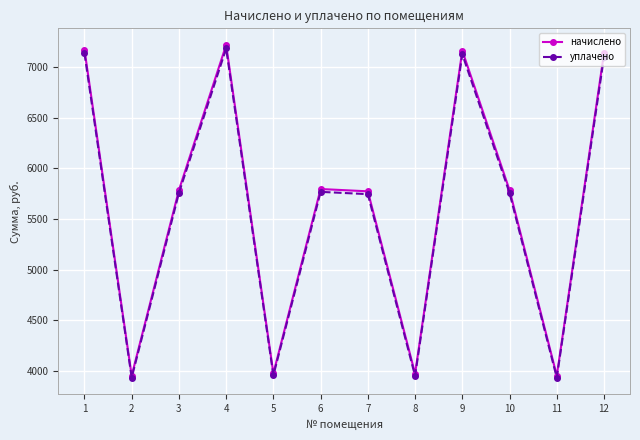

What is the minimum value shown in the chart?

3932.5